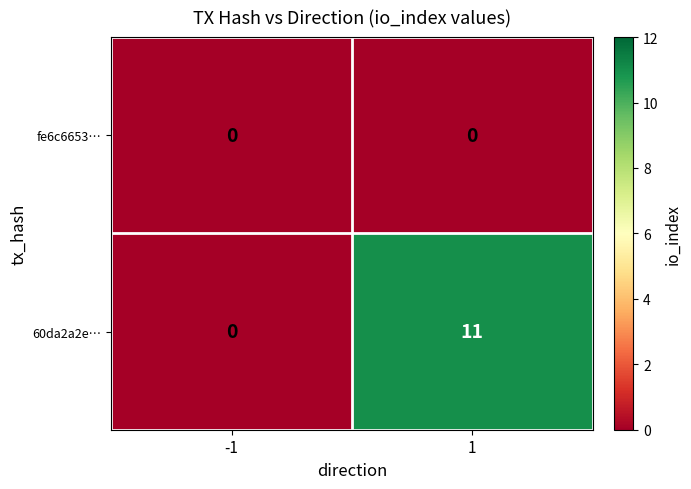

Which series has the largest total across all categories?

60da2a2e…